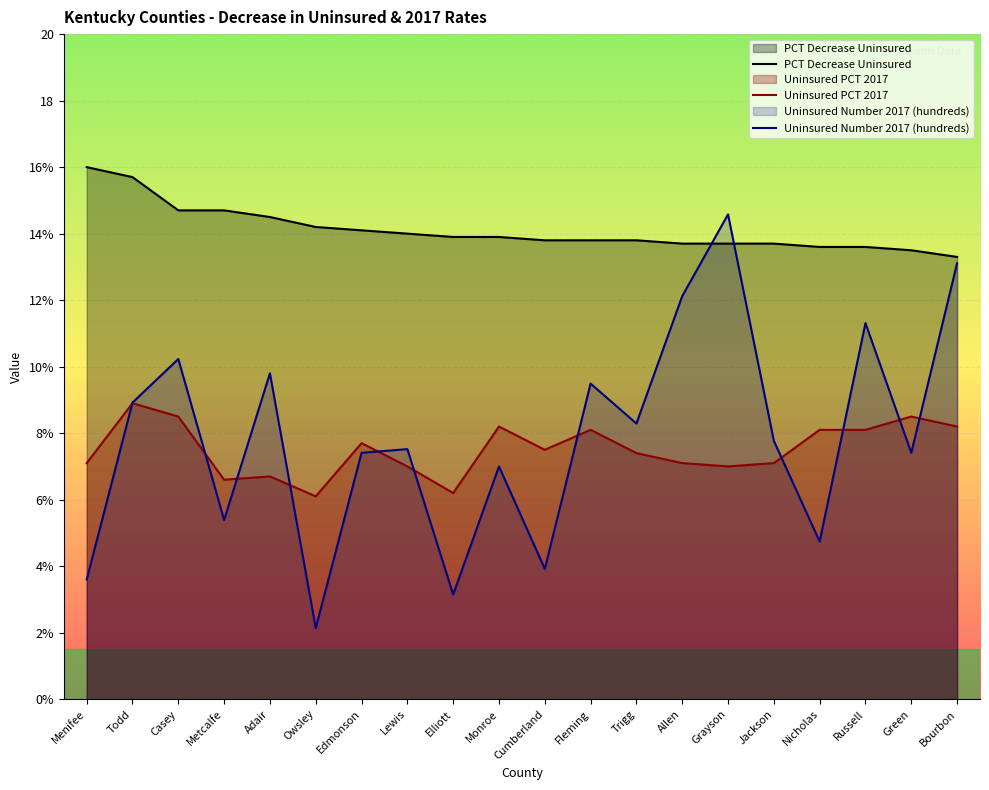

True or false: Uninsured PCT 2017 has more than 2 interior local peaks.

True